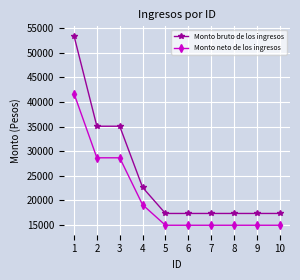

Reading left to right, what are all the values shown in this chart?

Monto bruto de los ingresos: 1=53469.2	2=35060.6	3=35060.6	4=22611.3	5=17299.8	6=17299.8	7=17299.8	8=17299.8	9=17299.8	10=17299.8
Monto neto de los ingresos: 1=41719.0	2=28631.0	3=28631.0	4=19075.0	5=14898.0	6=14898.0	7=14898.0	8=14898.0	9=14898.0	10=14898.0